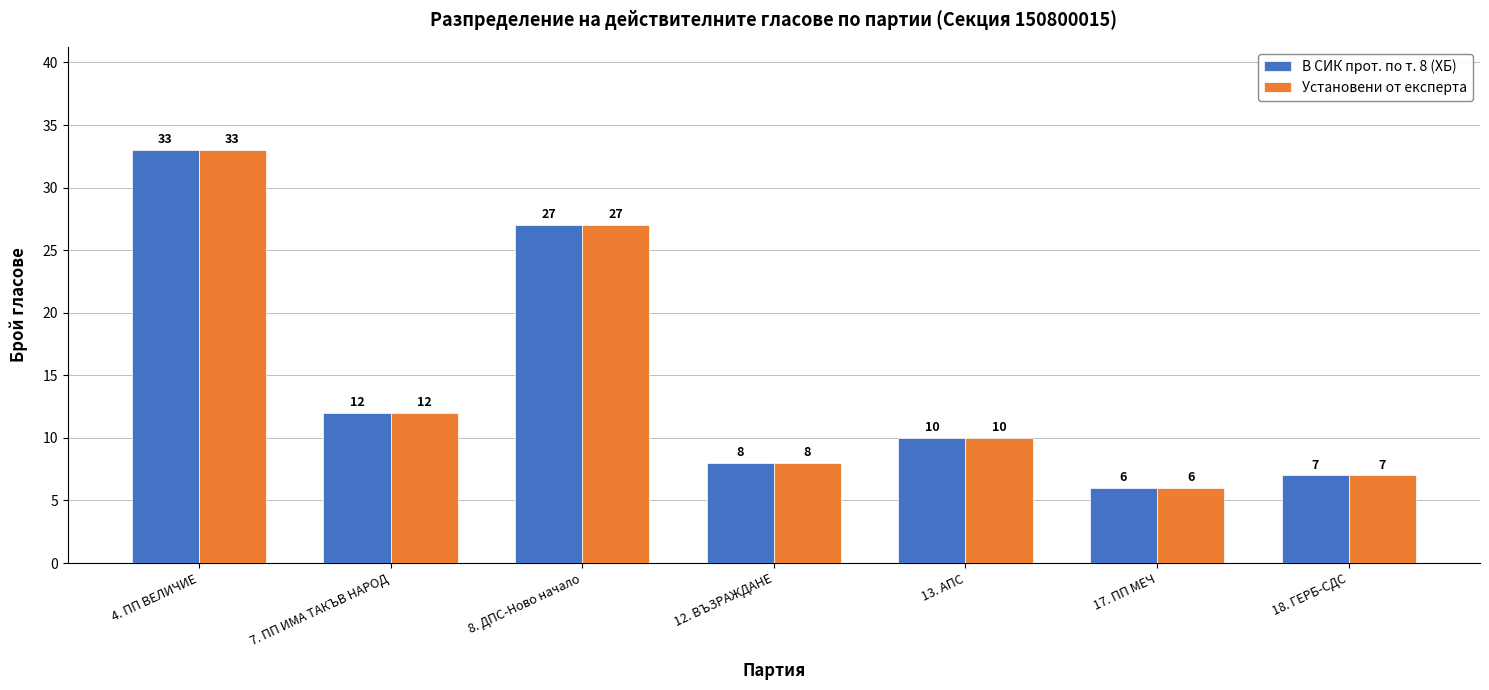

True or false: Установени от експерта has a value of 4 at 18. ГЕРБ-СДС.

False